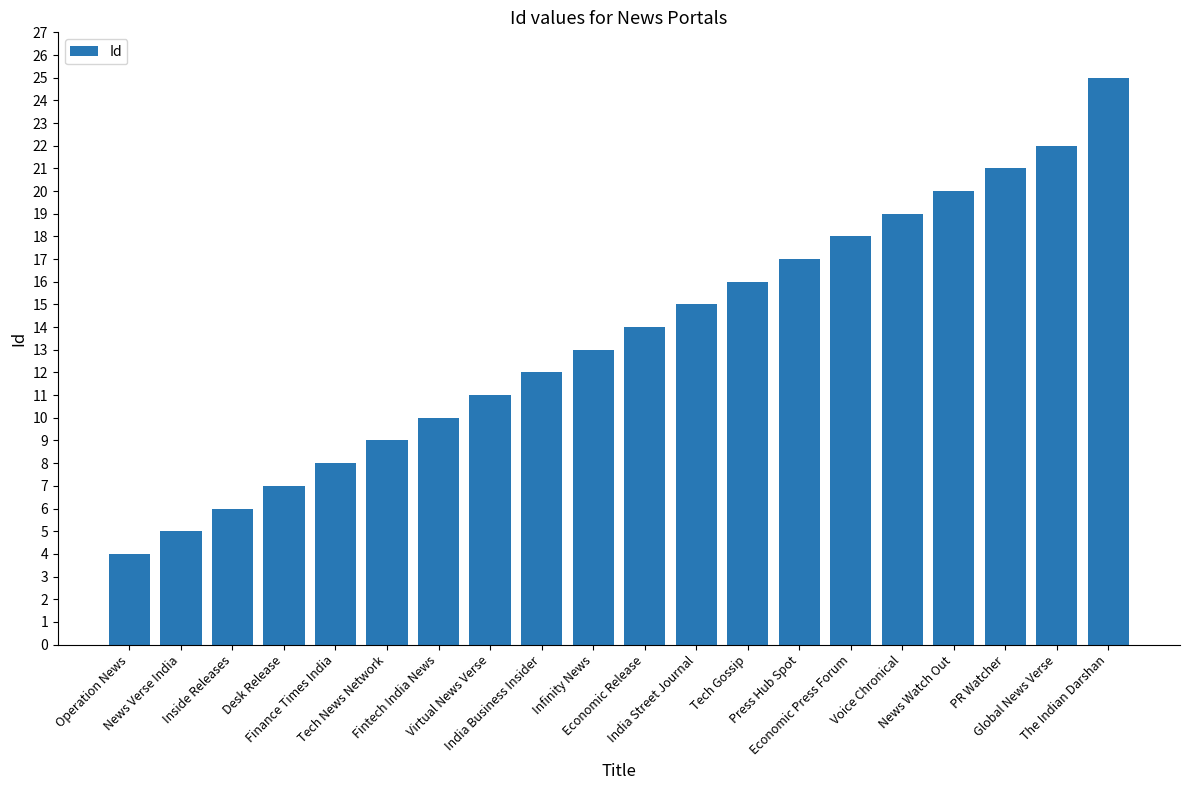

What is the minimum value shown in the chart?

4